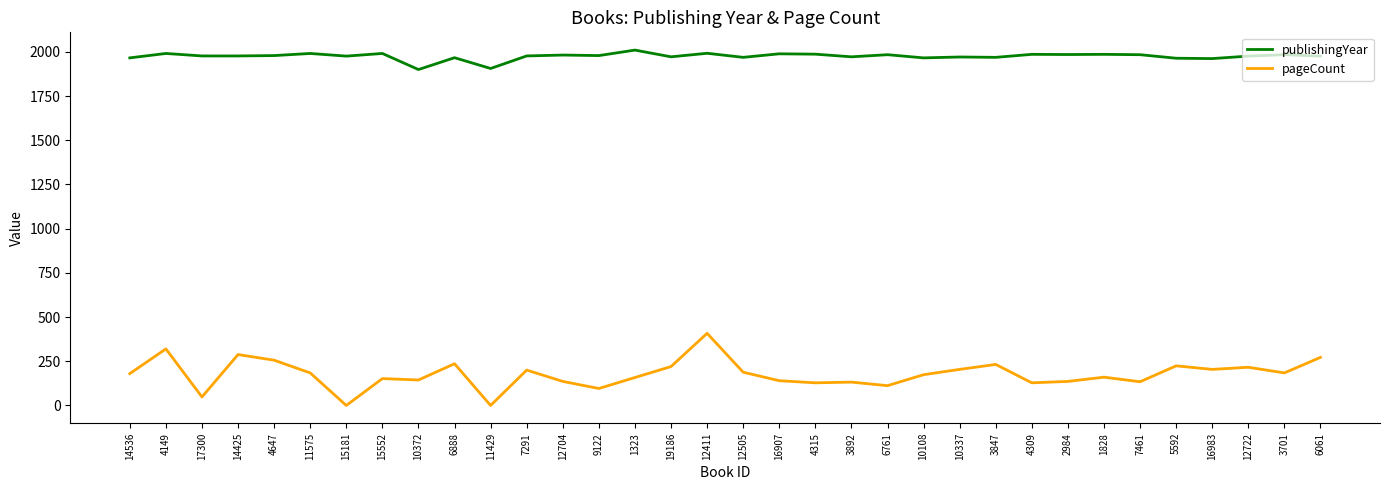

What is the spread (max minus min) of values at 12704?

1846